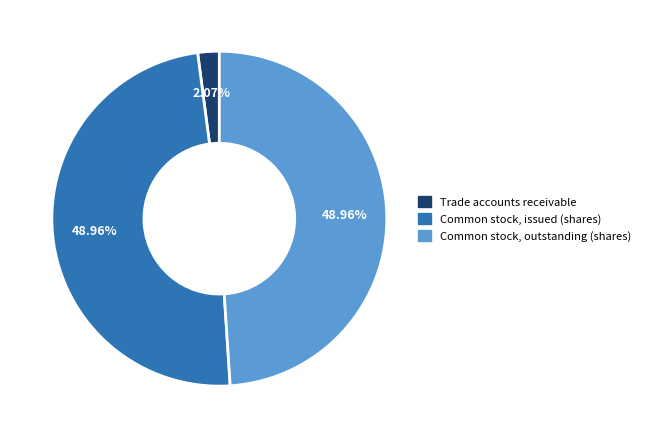

Is there any slice that represents more than half of the pie?

No